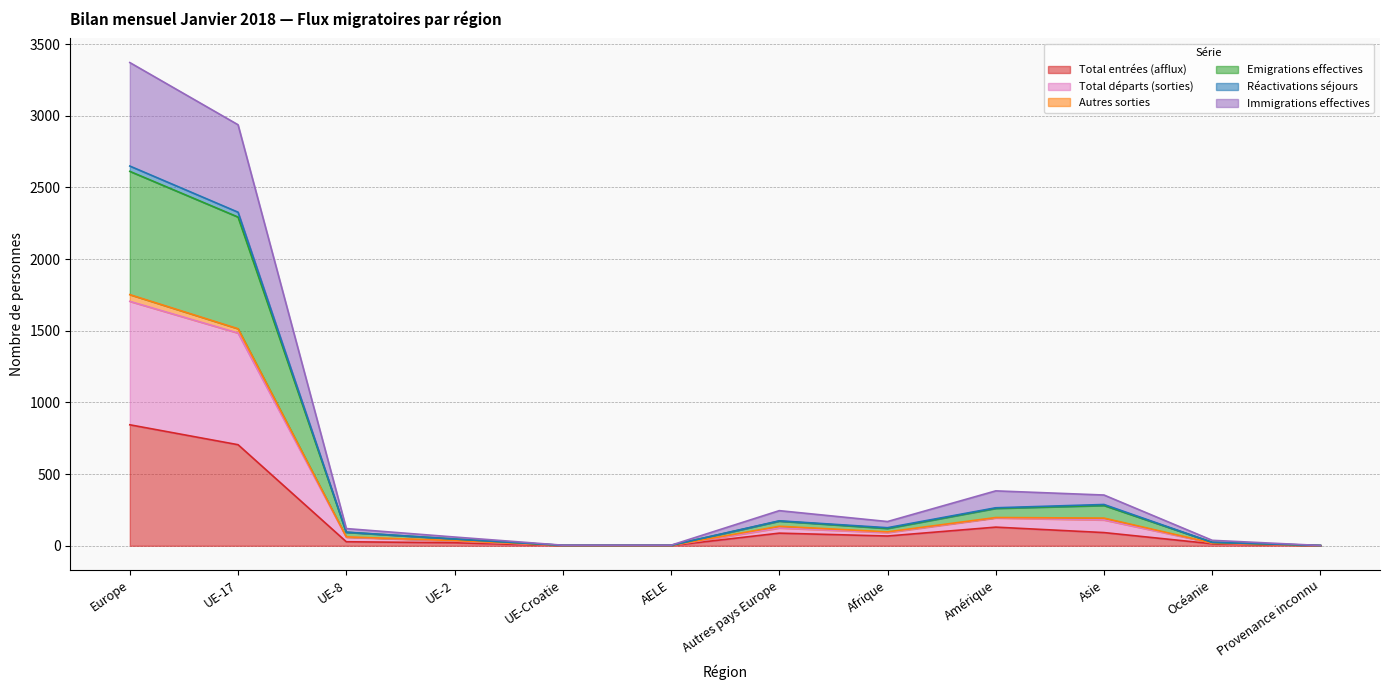

Which series has the largest range (max minus min)?

Emigrations effectives